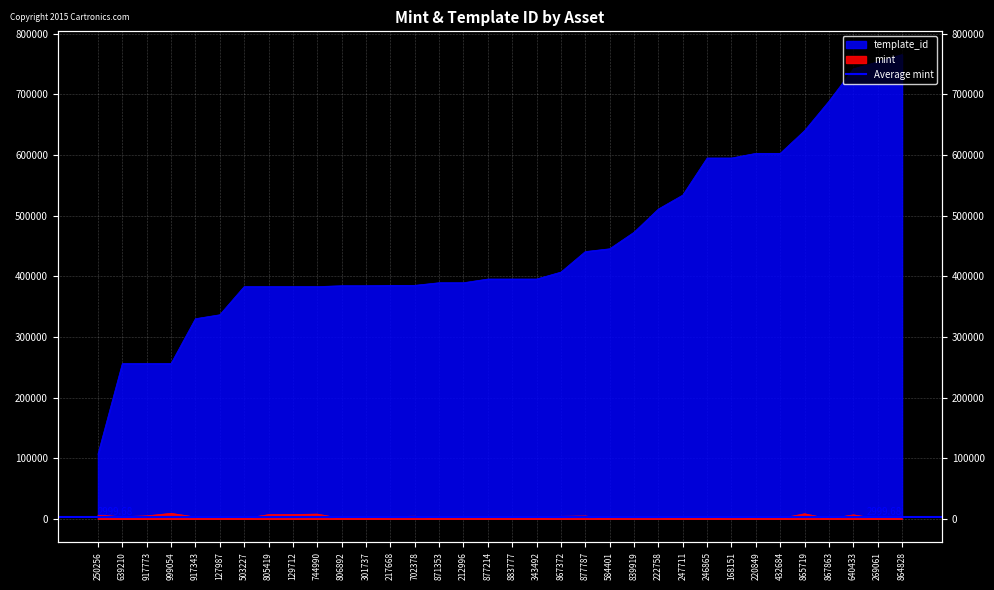

The value of template_id at 805419 is 383071. True or false?

True